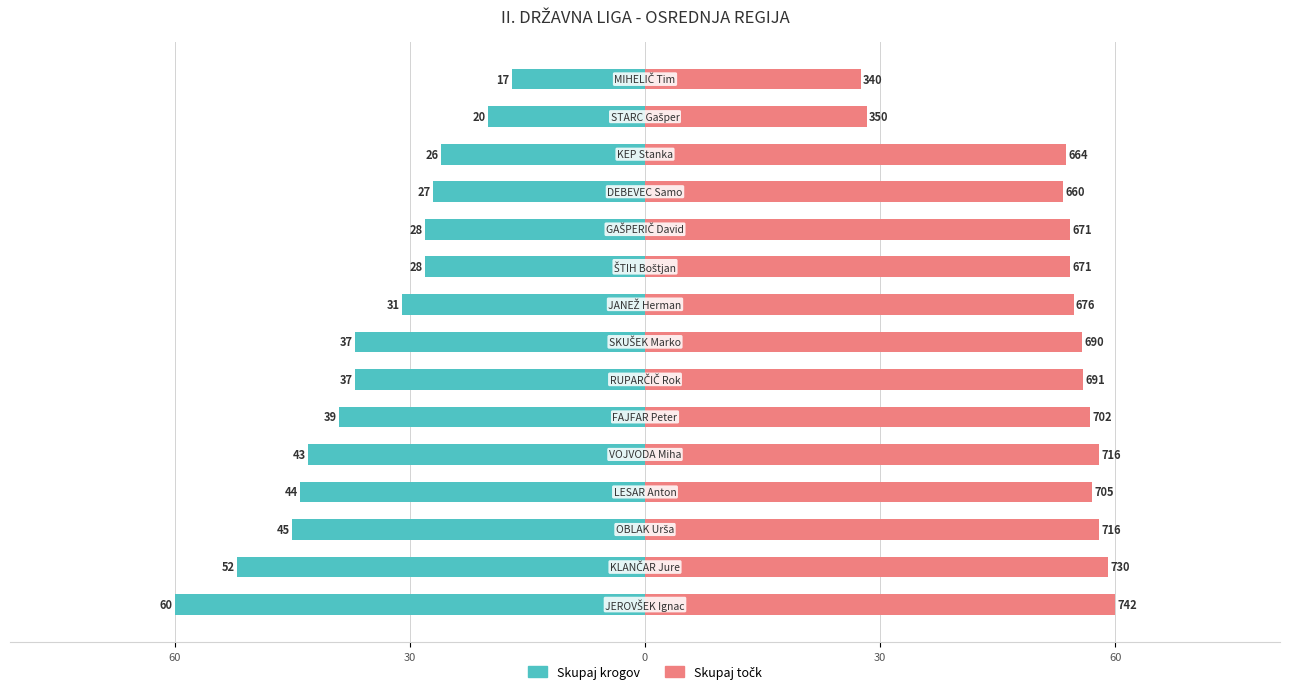

How many groups of bars are there?

15